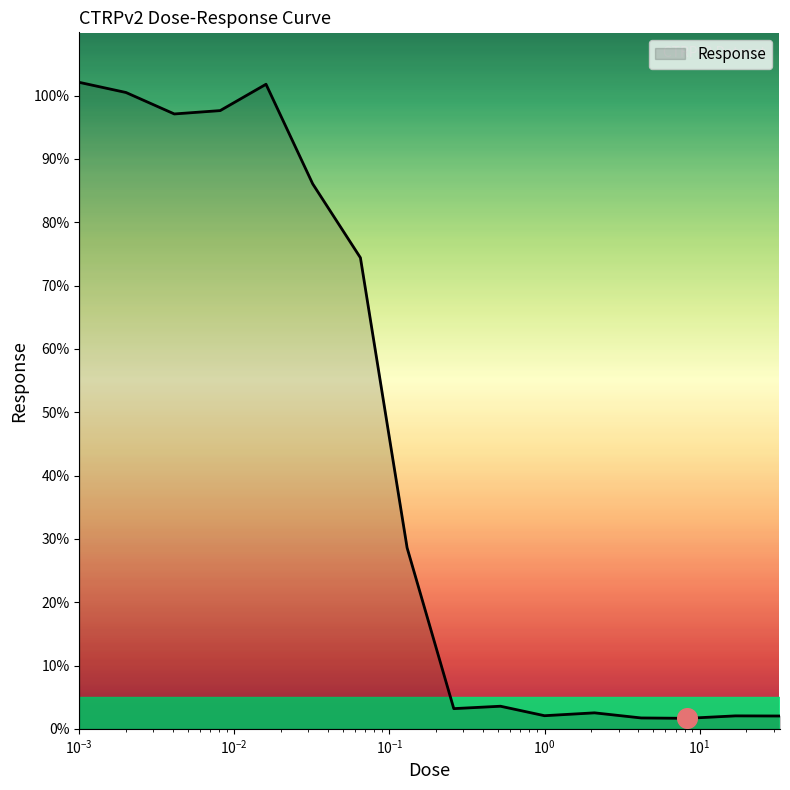

How many lines are shown in the chart?

1